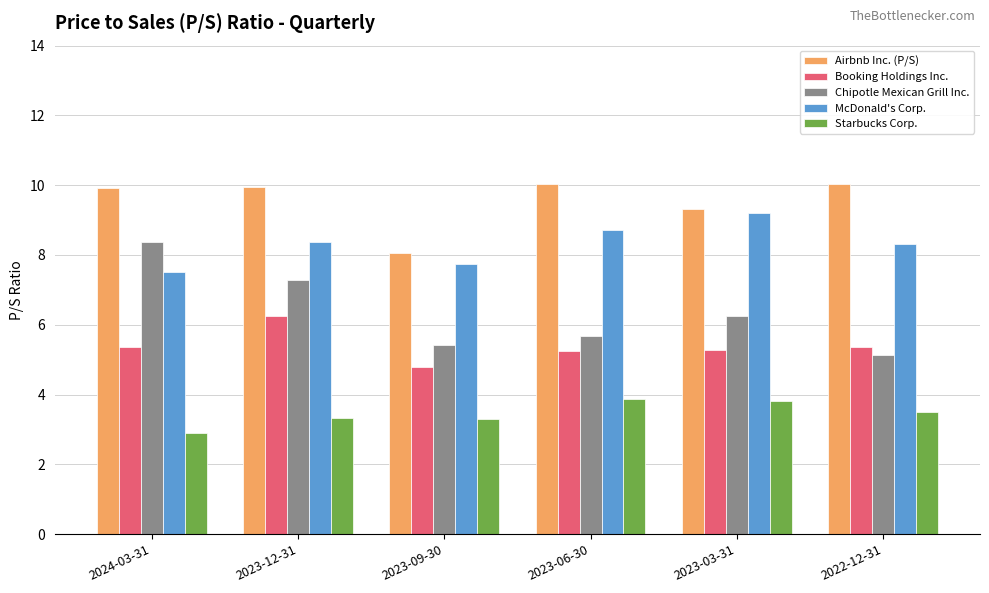

Is it true that Starbucks Corp. equals 4.4 at 2023-12-31?

False